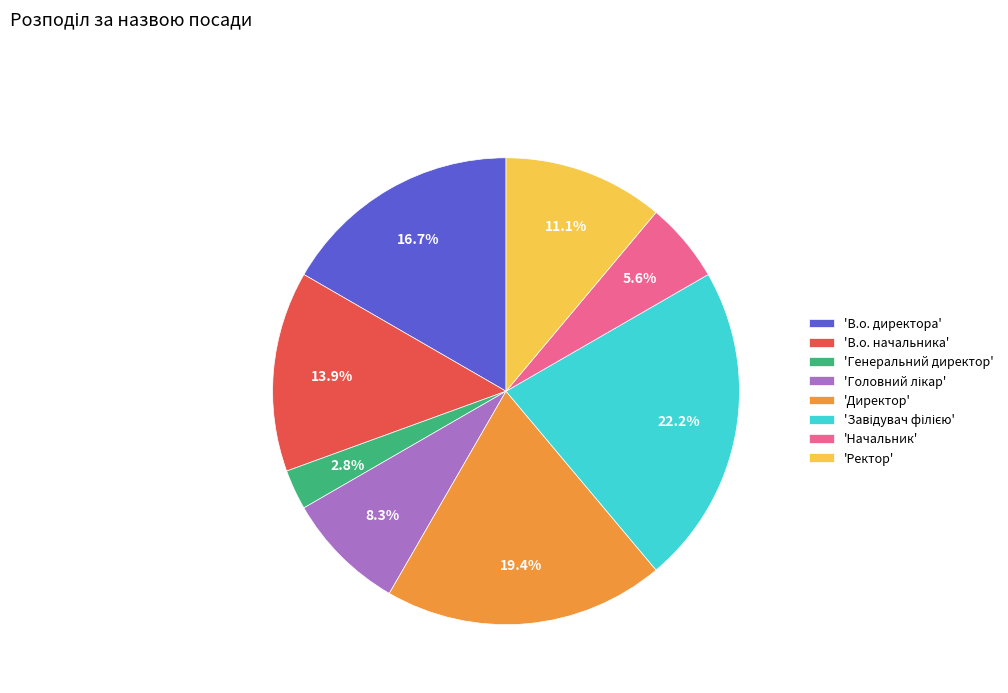

Which has a higher value, 'Генеральний директор' or 'Директор'?

'Директор'